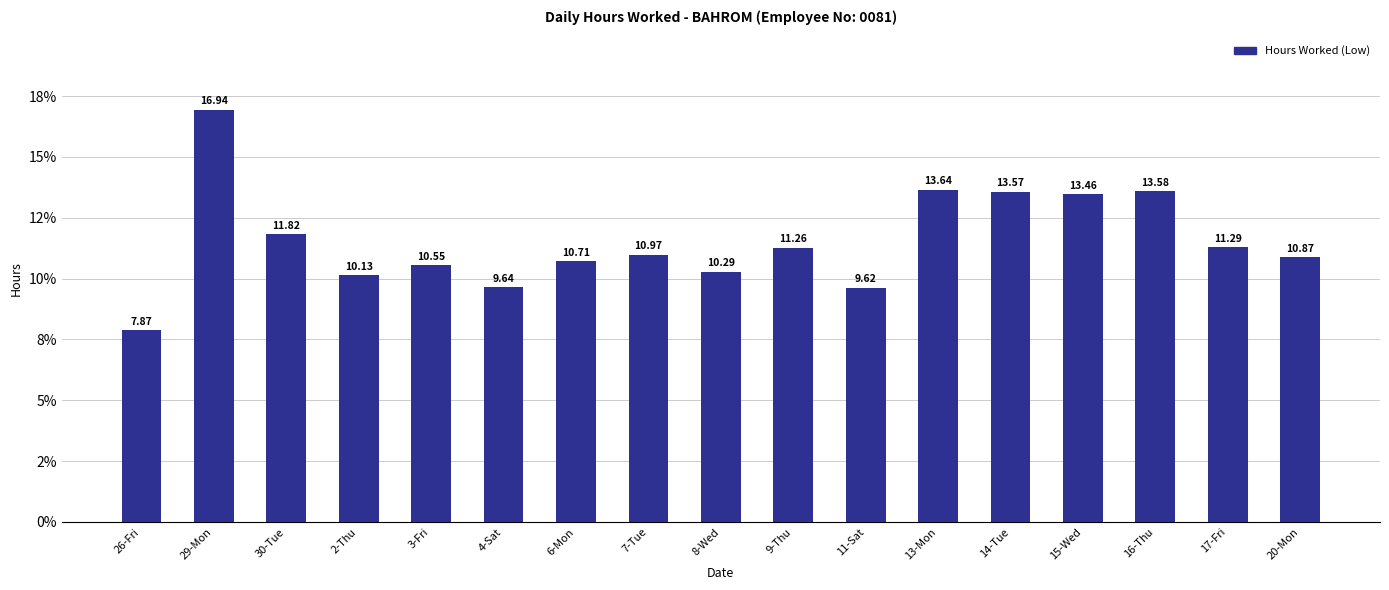

Is it true that the value at 11-Sat is 6.7?

False